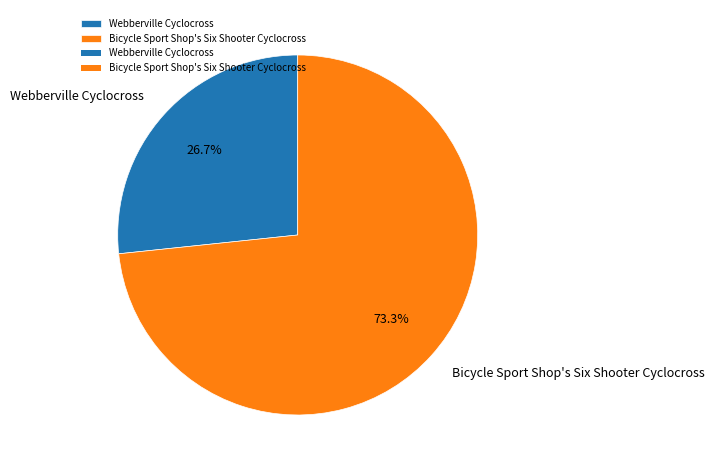

Between Webberville Cyclocross and Bicycle Sport Shop's Six Shooter Cyclocross, which is larger?

Bicycle Sport Shop's Six Shooter Cyclocross